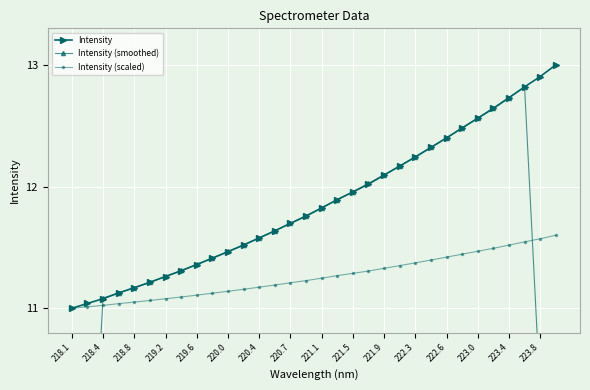

Reading left to right, transcribe all the data shown in this chart.

Intensity: 11.0	11.0	11.1	11.1	11.2	11.2	11.3	11.3	11.4	11.4	11.5	11.5	11.6	11.6	11.7	11.8	11.8	11.9	12.0	12.0	12.1	12.2	12.2	12.3	12.4	12.5	12.6	12.6	12.7	12.8	12.9	13.0
Intensity (smoothed): 6.6	8.8	11.1	11.1	11.2	11.2	11.3	11.3	11.4	11.4	11.5	11.5	11.6	11.6	11.7	11.8	11.8	11.9	12.0	12.0	12.1	12.2	12.2	12.3	12.4	12.5	12.6	12.6	12.7	12.8	10.3	7.7
Intensity (scaled): 11.0	11.0	11.0	11.0	11.1	11.1	11.1	11.1	11.1	11.1	11.1	11.2	11.2	11.2	11.2	11.2	11.2	11.3	11.3	11.3	11.3	11.4	11.4	11.4	11.4	11.4	11.5	11.5	11.5	11.5	11.6	11.6